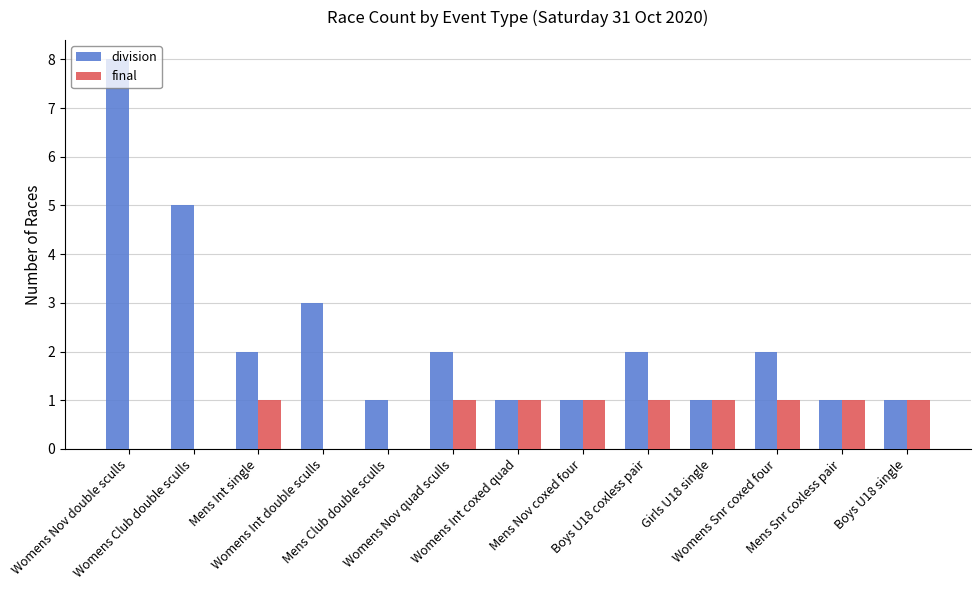

What is the maximum value shown in the chart?

8